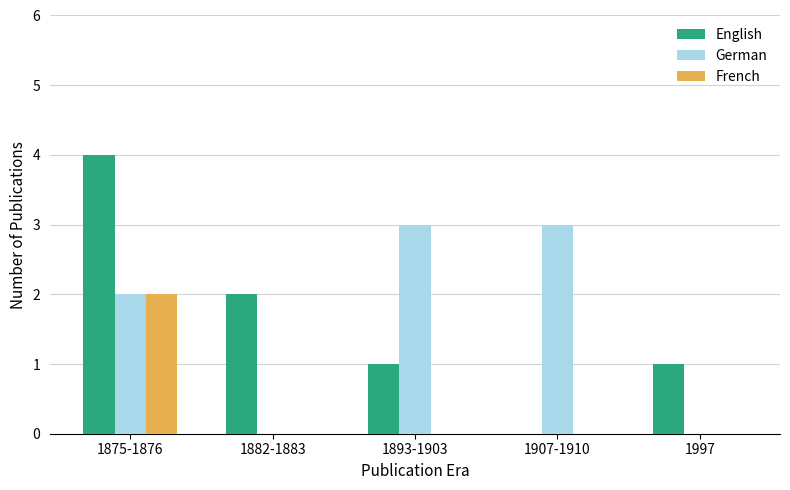

The English series shows 4 at 1875-1876. True or false?

True